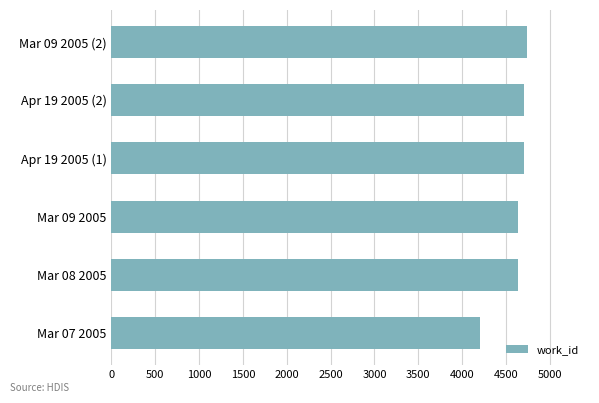

Is it true that the value at Mar 09 2005 is 4636?

True